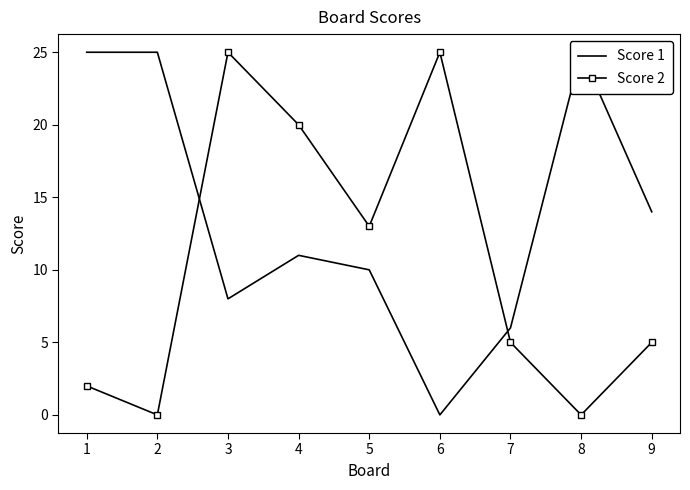

In Score 1, how many points are higher than both neighbors (excluding endpoints)?

2